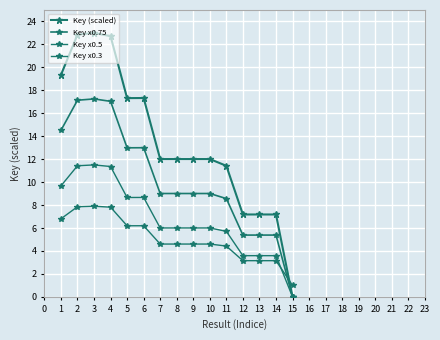

True or false: Key x0.5 and Key (scaled) cross at least once.

False